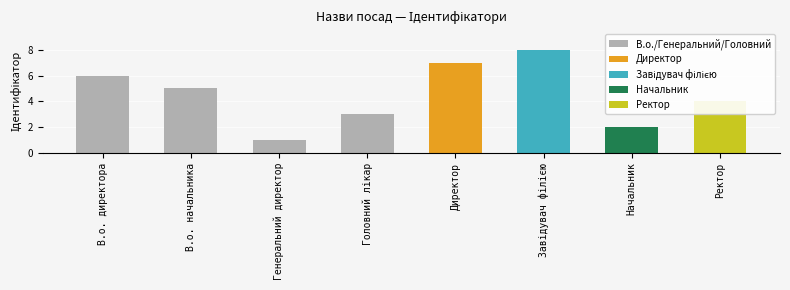

What is the change in value from В.о. директора to Директор?

+1